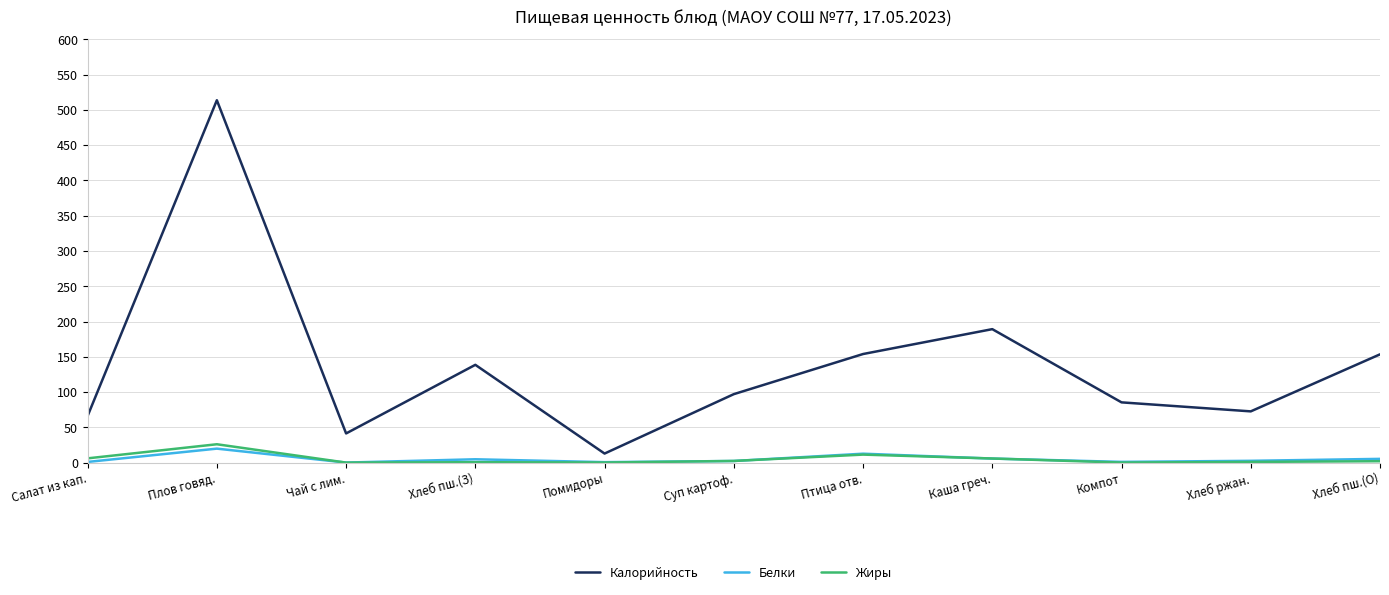

What is the approximate value of Калорийность at Плов говяд.?

513.6